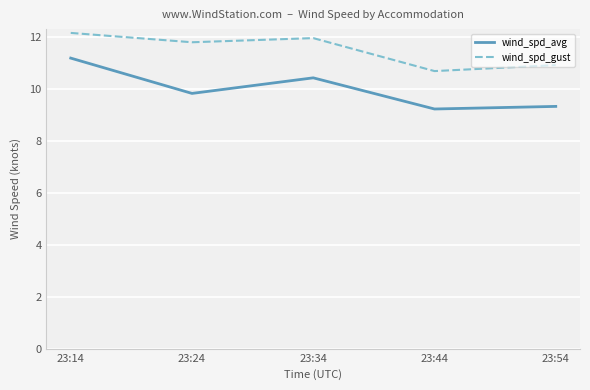

What is the greatest value displayed?

12.2